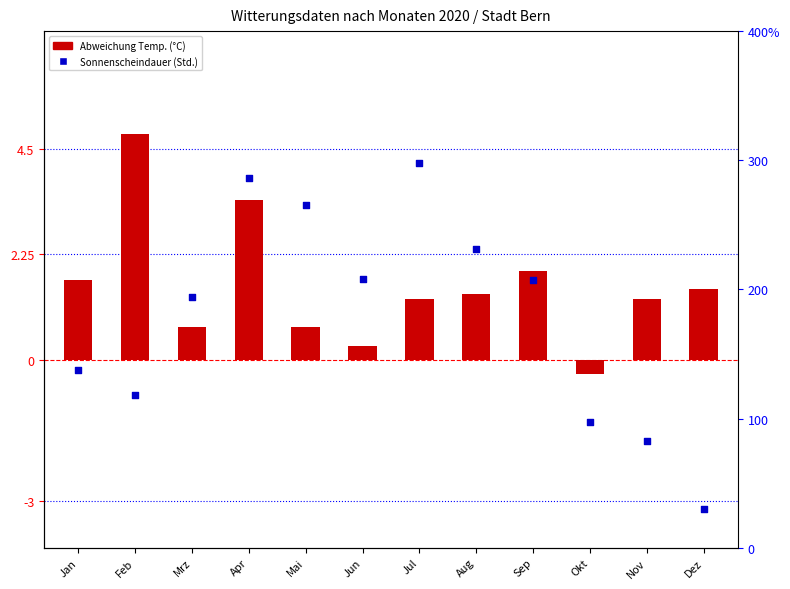

Which series has the largest total across all categories?

Sonnenscheindauer (Std.)